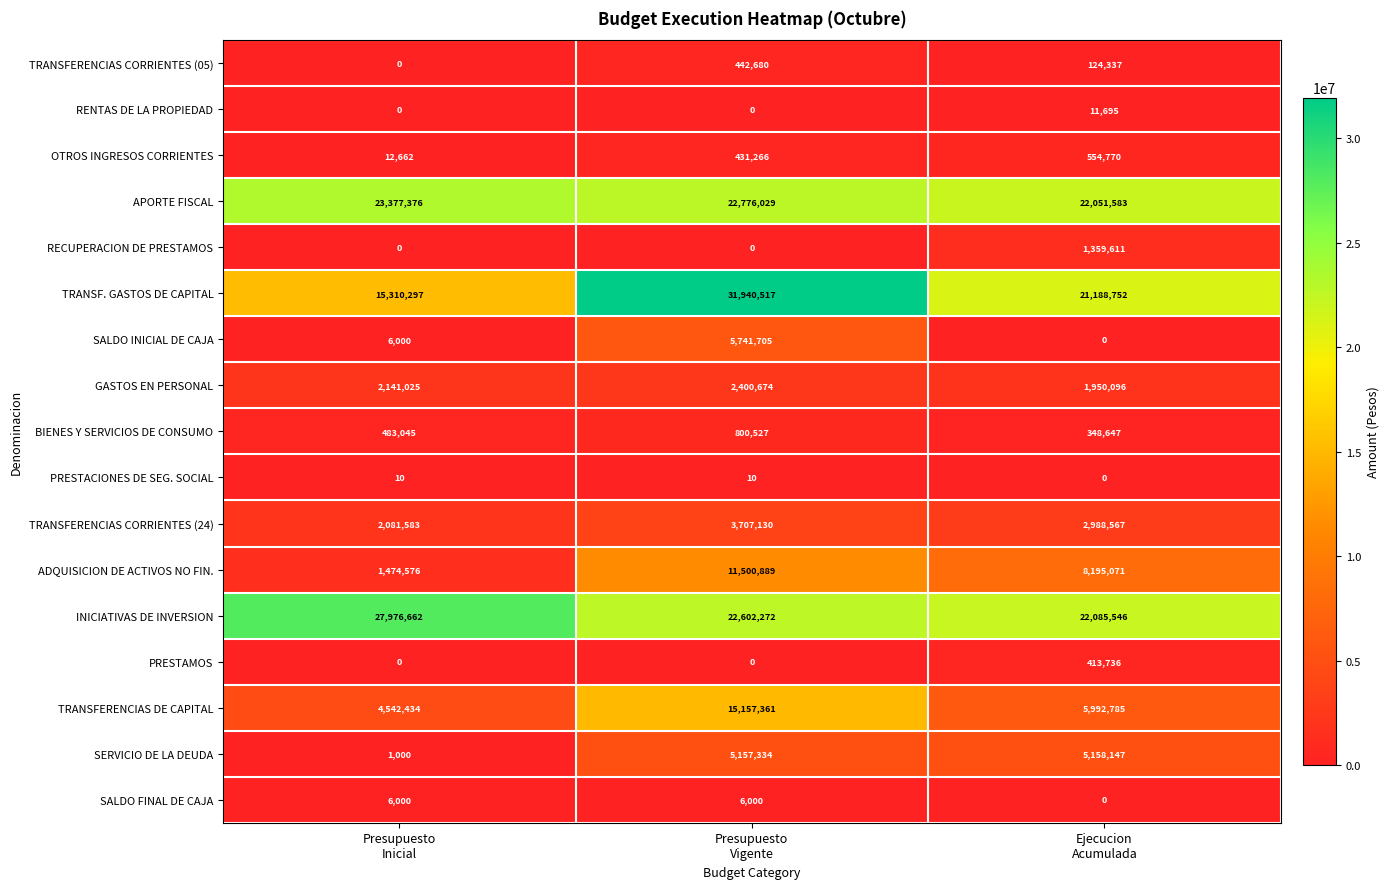

What is the maximum value for TRANSF. GASTOS DE CAPITAL?

31940517